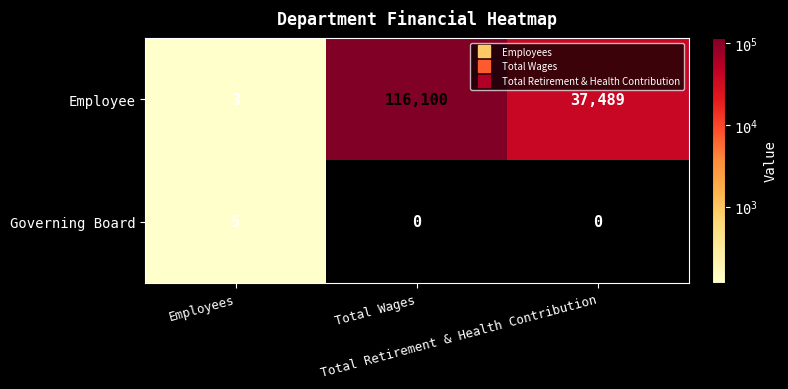

Which series has the widest spread of values?

Employee